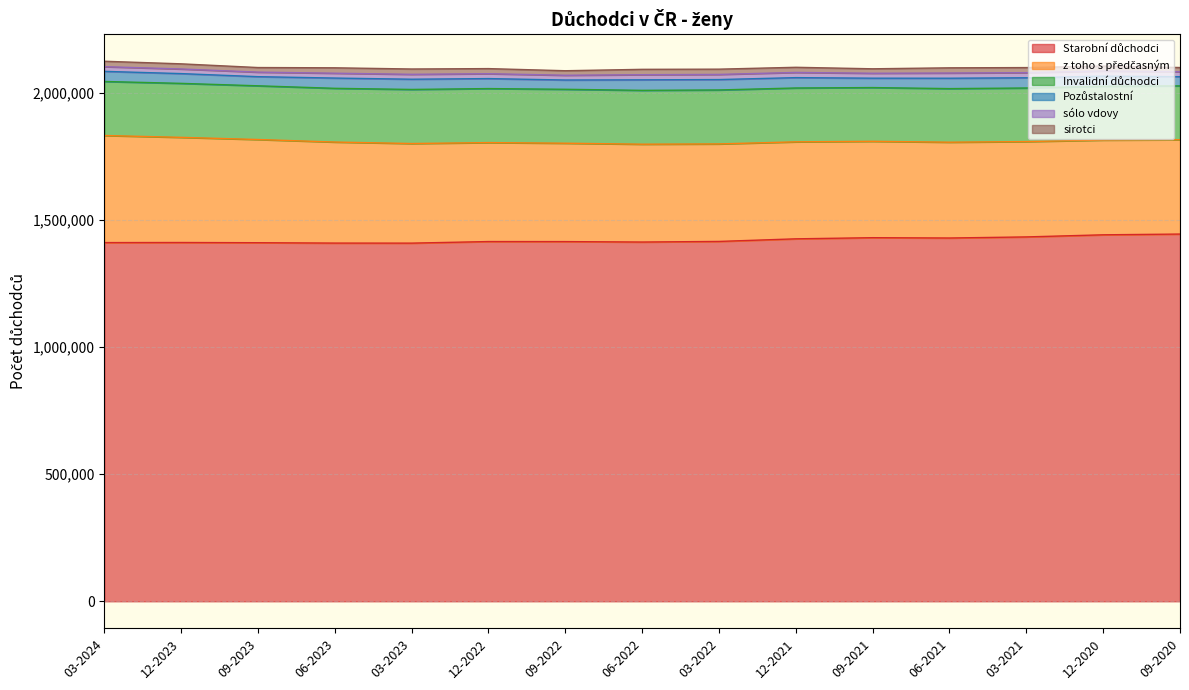

What is the highest value of the z toho s předčasným series?

421351